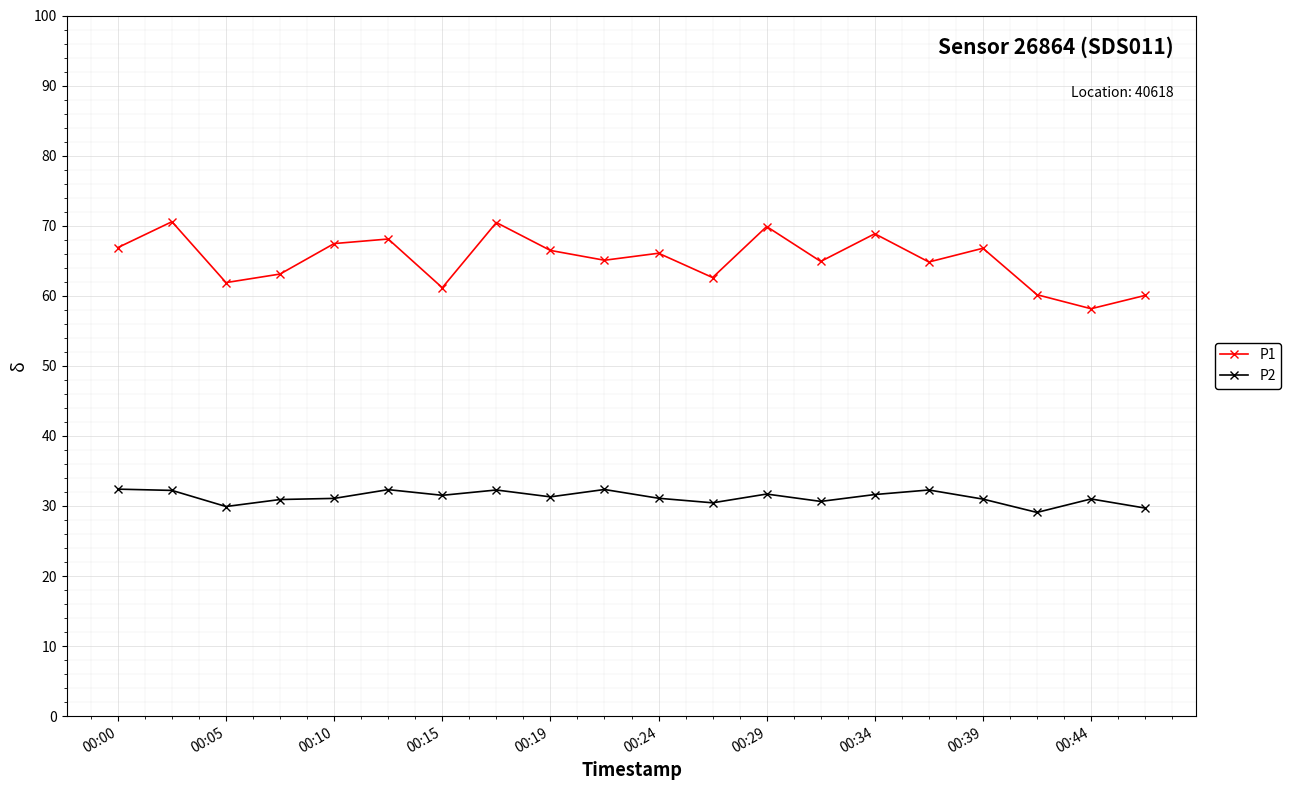

At how many categories does at least one series exceed 55?

20